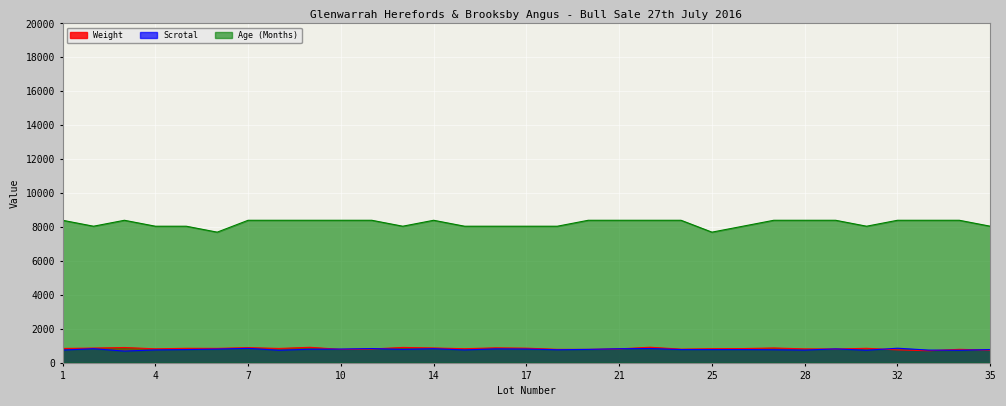

What is the average value of the Age (Months) series?

8231